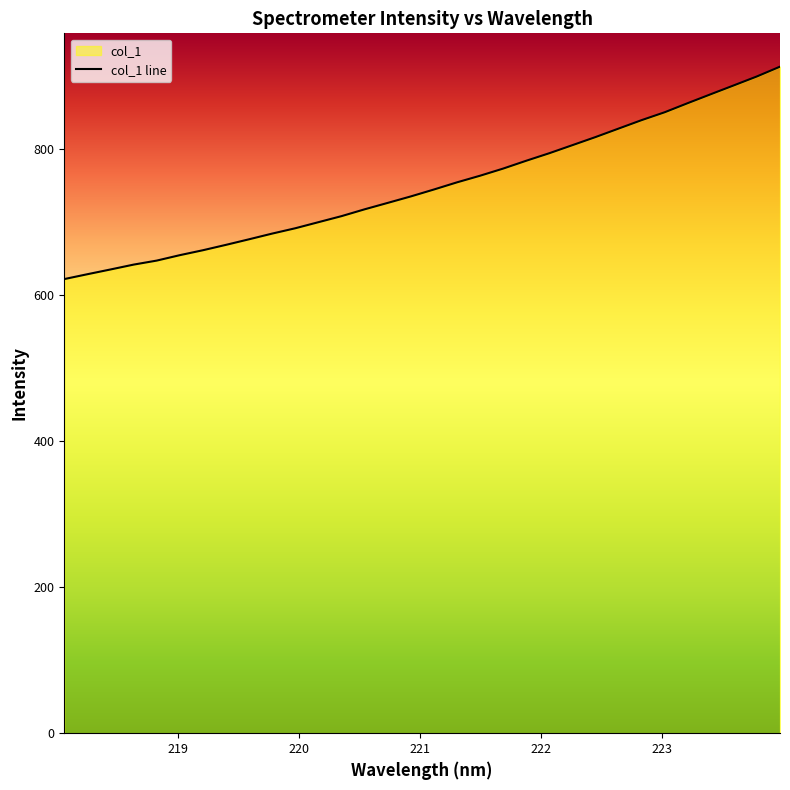

What is the difference between the maximum and minimum values?

290.7